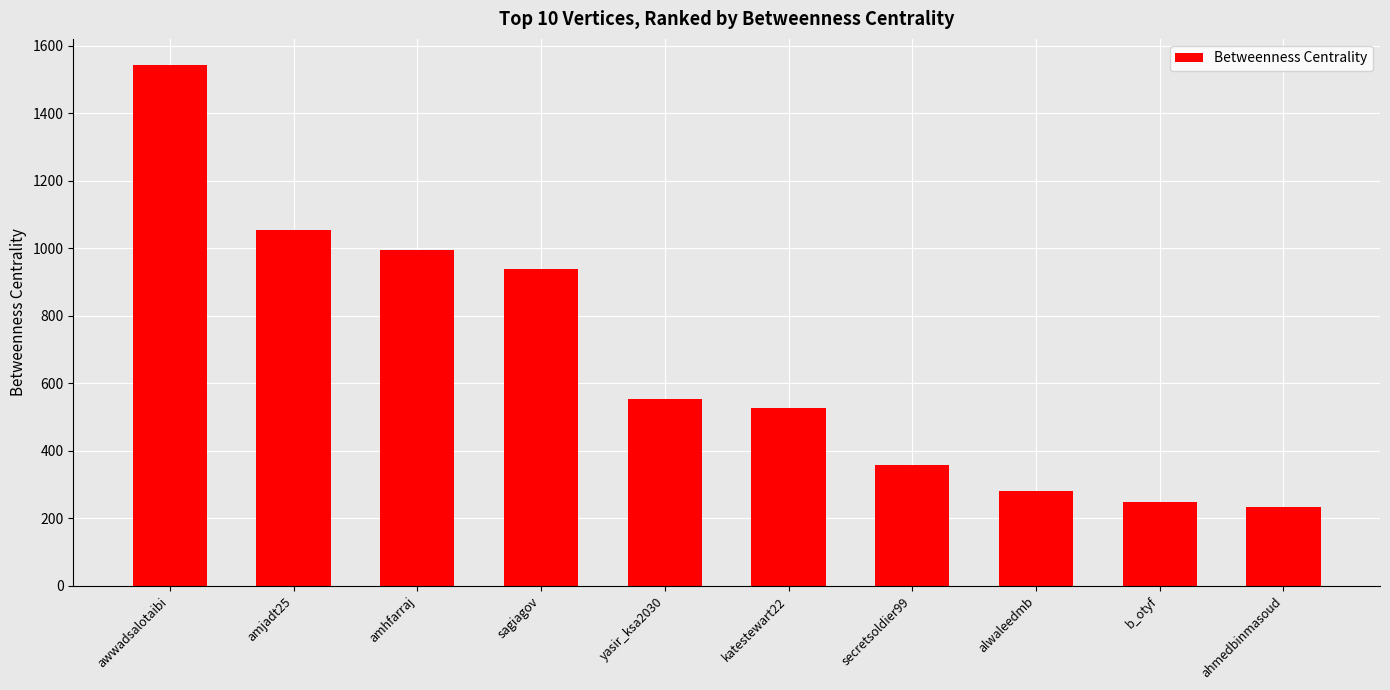

List the labels in order of value, smallest first.

ahmedbinmasoud, b_otyf, alwaleedmb, secretsoldier99, katestewart22, yasir_ksa2030, sagiagov, amhfarraj, amjadt25, awwadsalotaibi